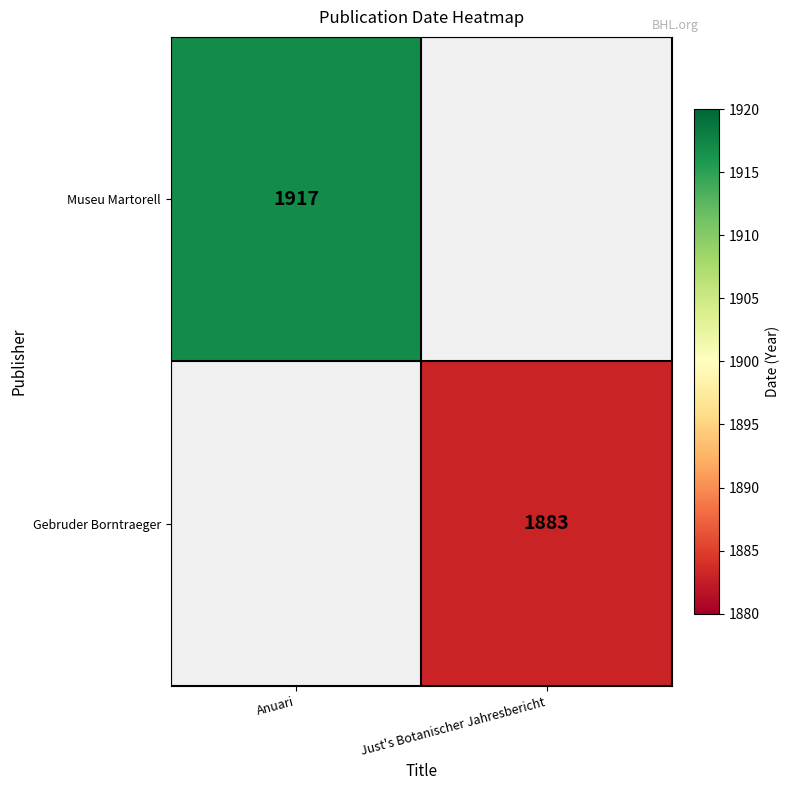

The Museu Martorell series shows 1917 at Anuari. True or false?

True